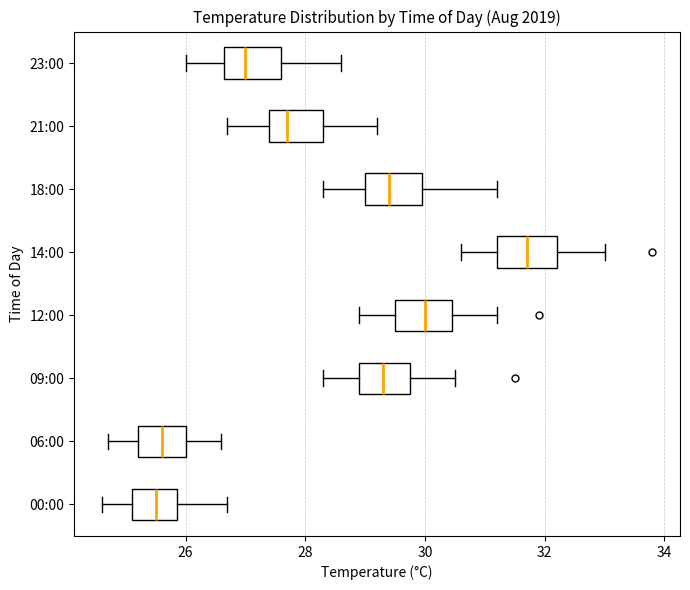

Reading bottom to top, read every box against the x-axis: the position of its median line, the range the box covers, and the ends of its whiskers. The values are not printed on the chart, so give them approximately, as read against the axis.

00:00: median 25.6, box 25.2 to 25.8, whiskers 24.6 to 26.8
06:00: median 25.6, box 25.2 to 26.0, whiskers 24.8 to 26.6
09:00: median 29.4, box 29.0 to 29.8, whiskers 28.4 to 30.6
12:00: median 30.0, box 29.6 to 30.4, whiskers 29.0 to 31.2
14:00: median 31.8, box 31.2 to 32.2, whiskers 30.6 to 33.0
18:00: median 29.4, box 29.0 to 30.0, whiskers 28.4 to 31.2
21:00: median 27.8, box 27.4 to 28.4, whiskers 26.8 to 29.2
23:00: median 27.0, box 26.6 to 27.6, whiskers 26.0 to 28.6